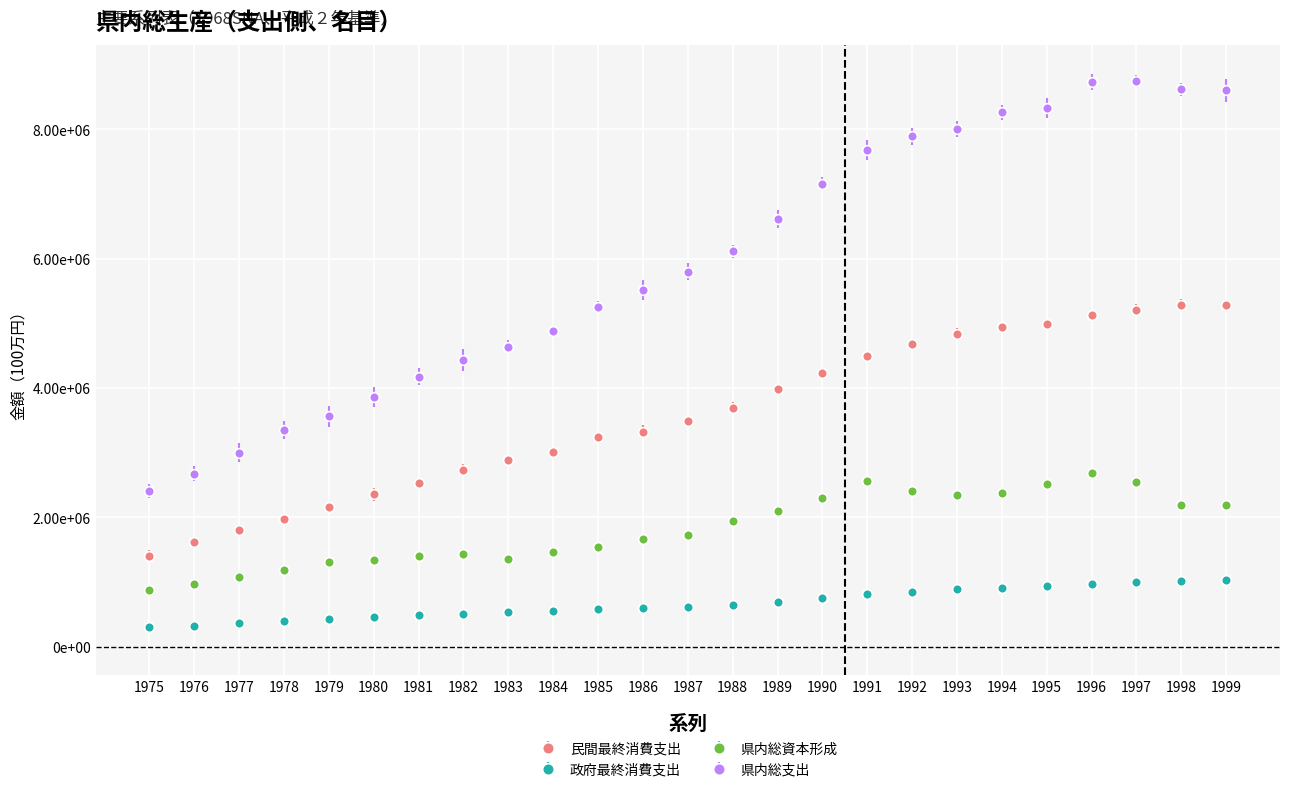

Is the value of 政府最終消費支出 at 1991 greater than the value of 県内総資本形成 at 1999?

No